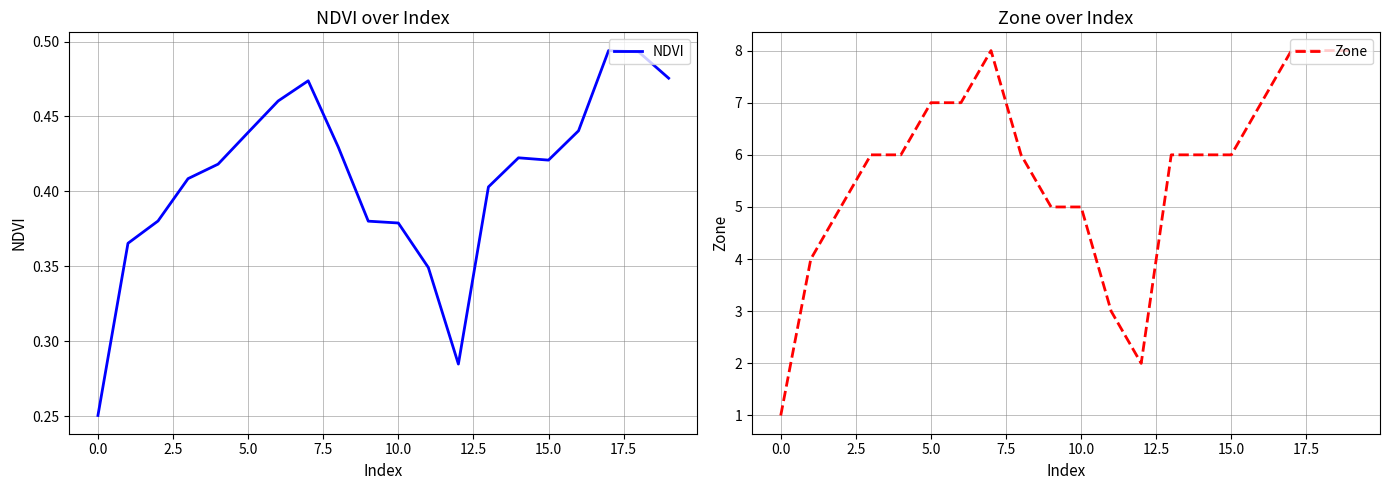

Which series has the largest total across all categories?

Zone